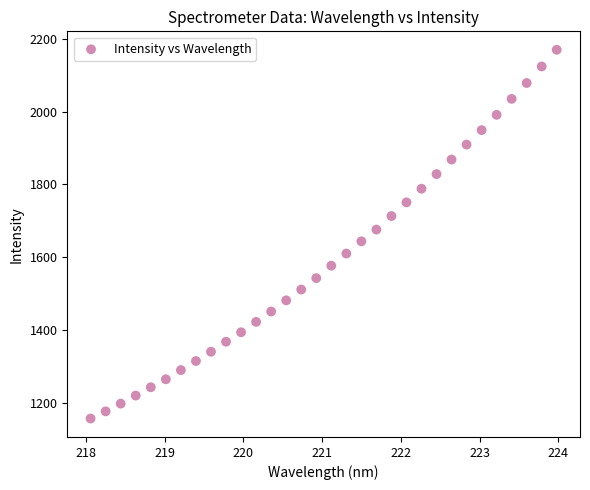

What is the range of X values (max minus min)?

5.9